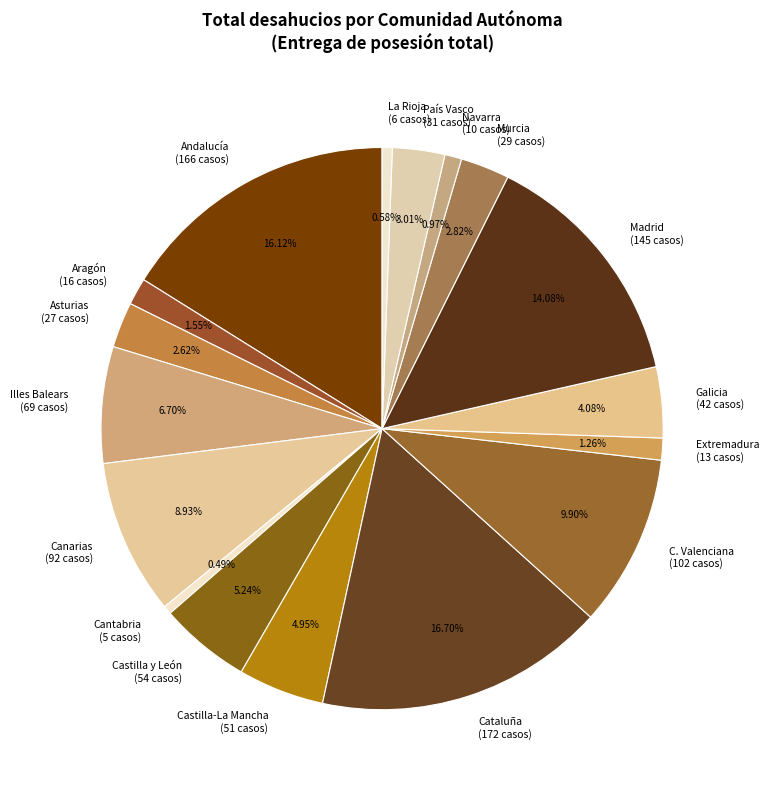

To the nearest percent, what is the difference between the Cantabria and Murcia slice percentages?

2%